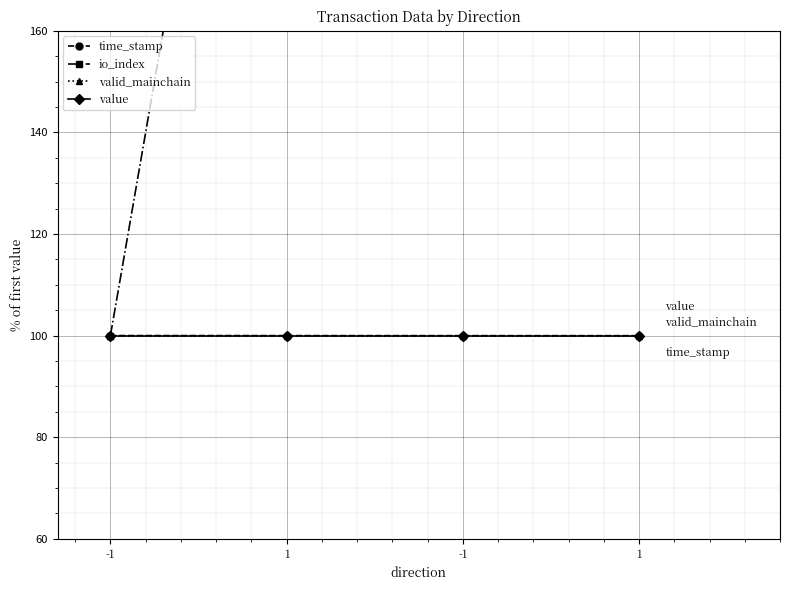

What is the sum of all valid_mainchain values?

400.0